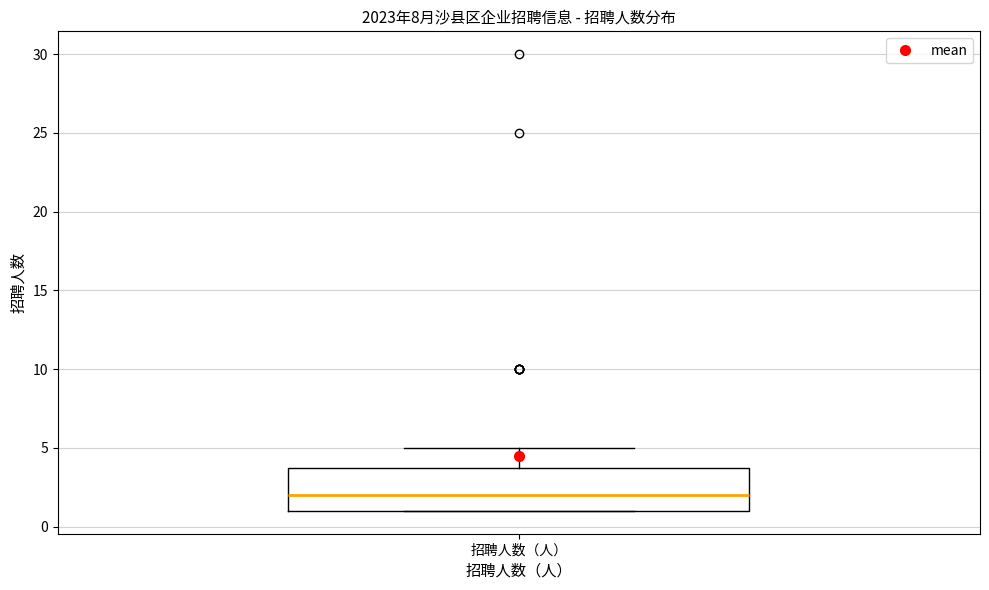

Transcribe this box plot: give where the median line is, the range the box spans, and where the two whiskers end, as read against the y-axis. The values are not printed on the chart, so give them approximately, as read against the axis.

median 2, box 1 to 4, whiskers 1 to 5